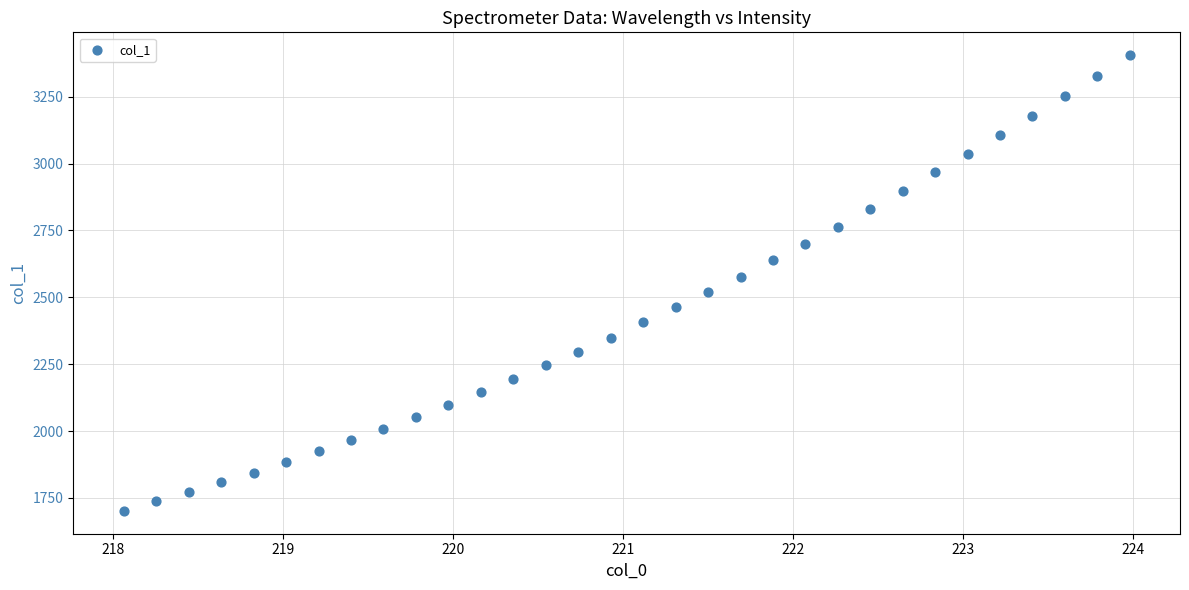

What is the range of X values (max minus min)?

5.9